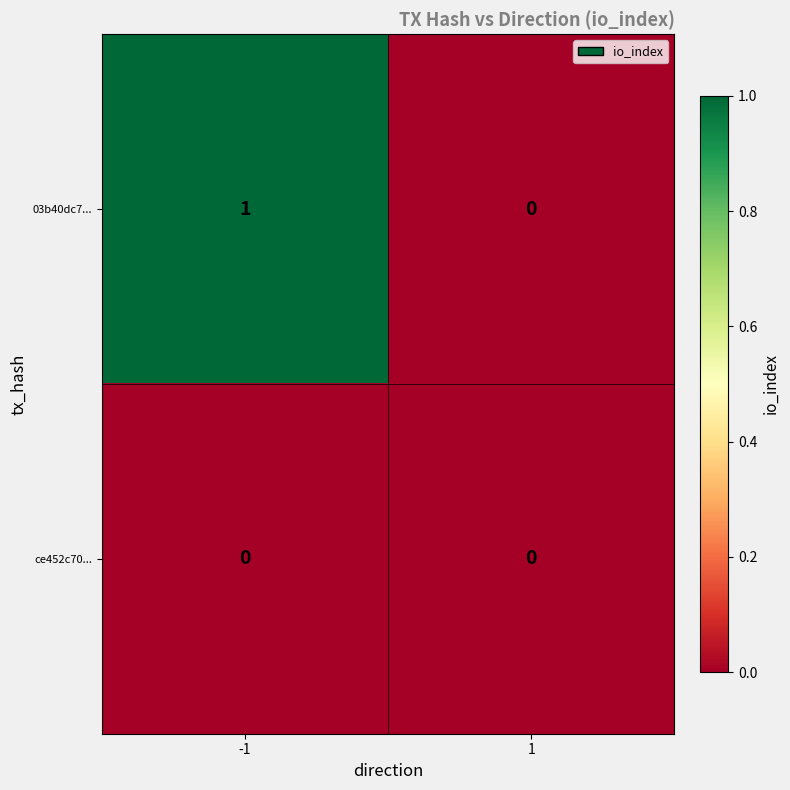

True or false: ce452c70... has a value of 0 at 1.

True